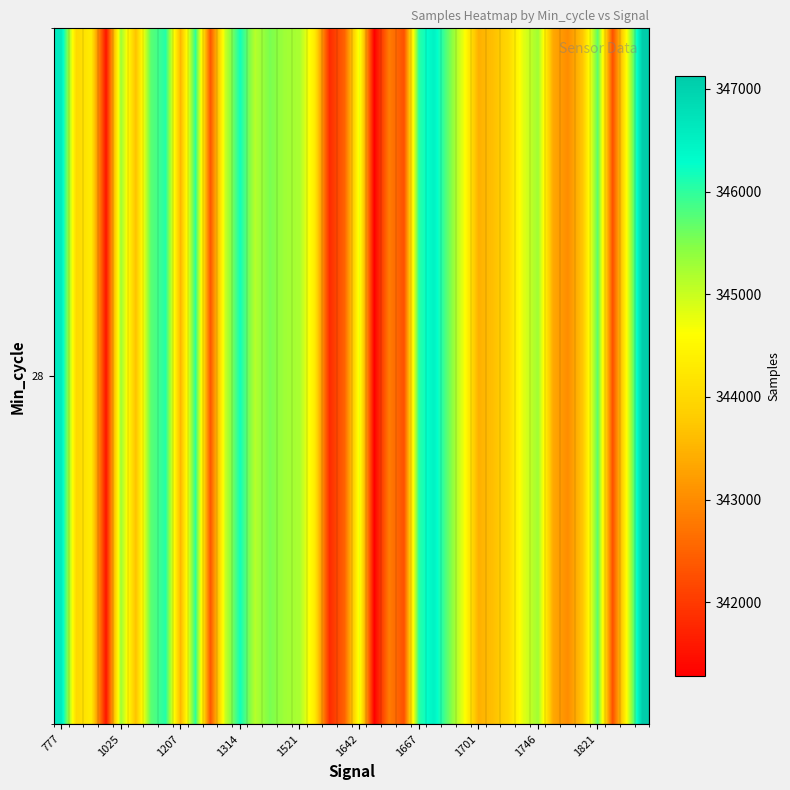

How many values are below 344759?

20